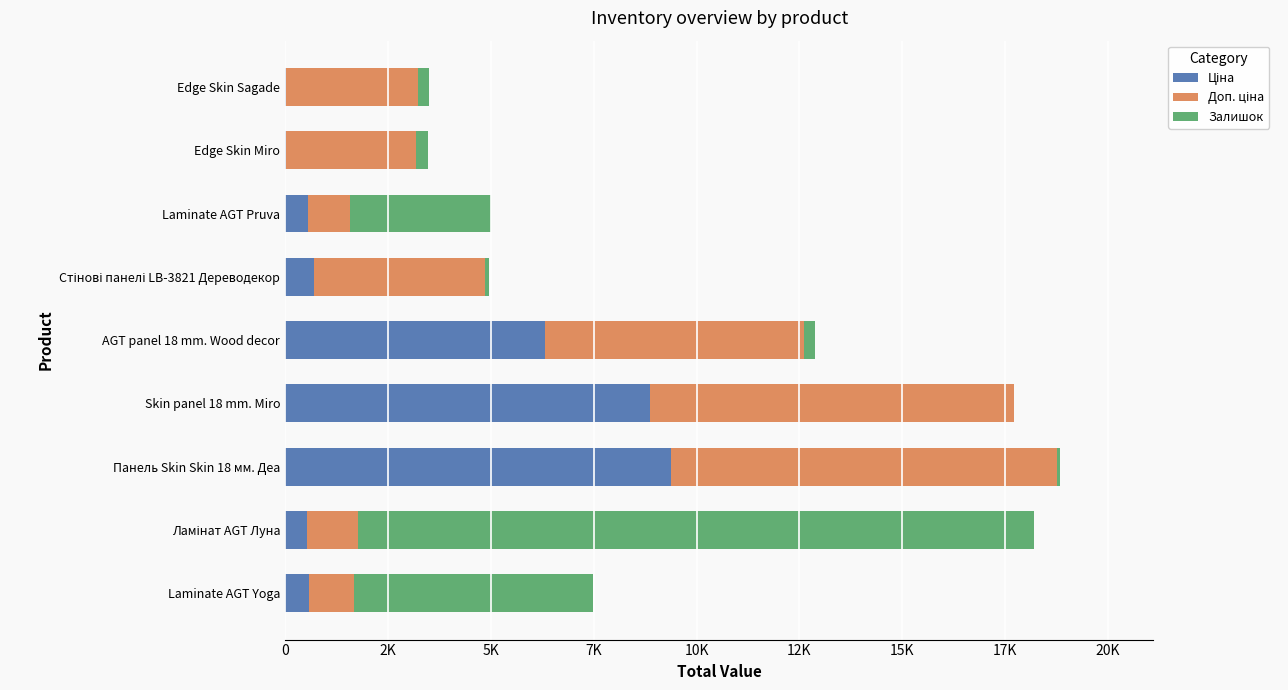

Rank the series by their maximum value, from lowest to highest.

Ціна, Доп. ціна, Залишок